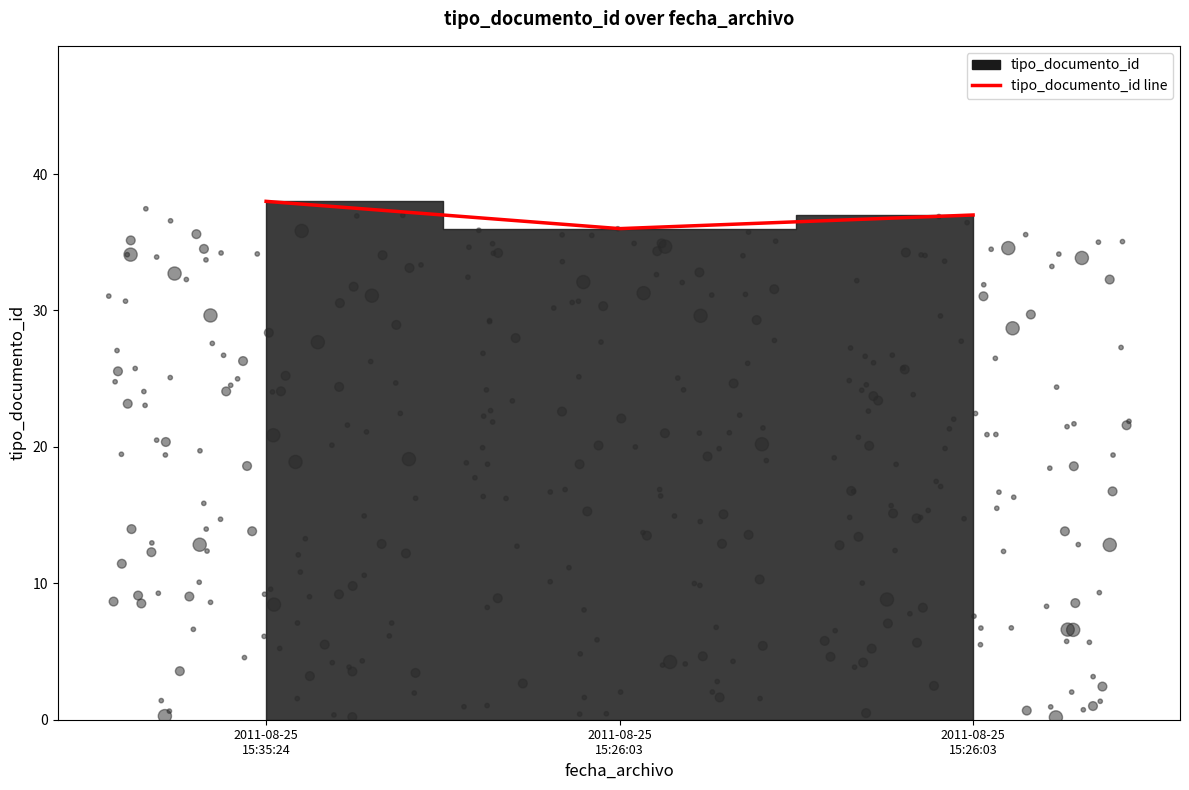

Between 2011-08-25
15:35:24 and 2011-08-25
15:26:03, which is larger?

2011-08-25
15:35:24